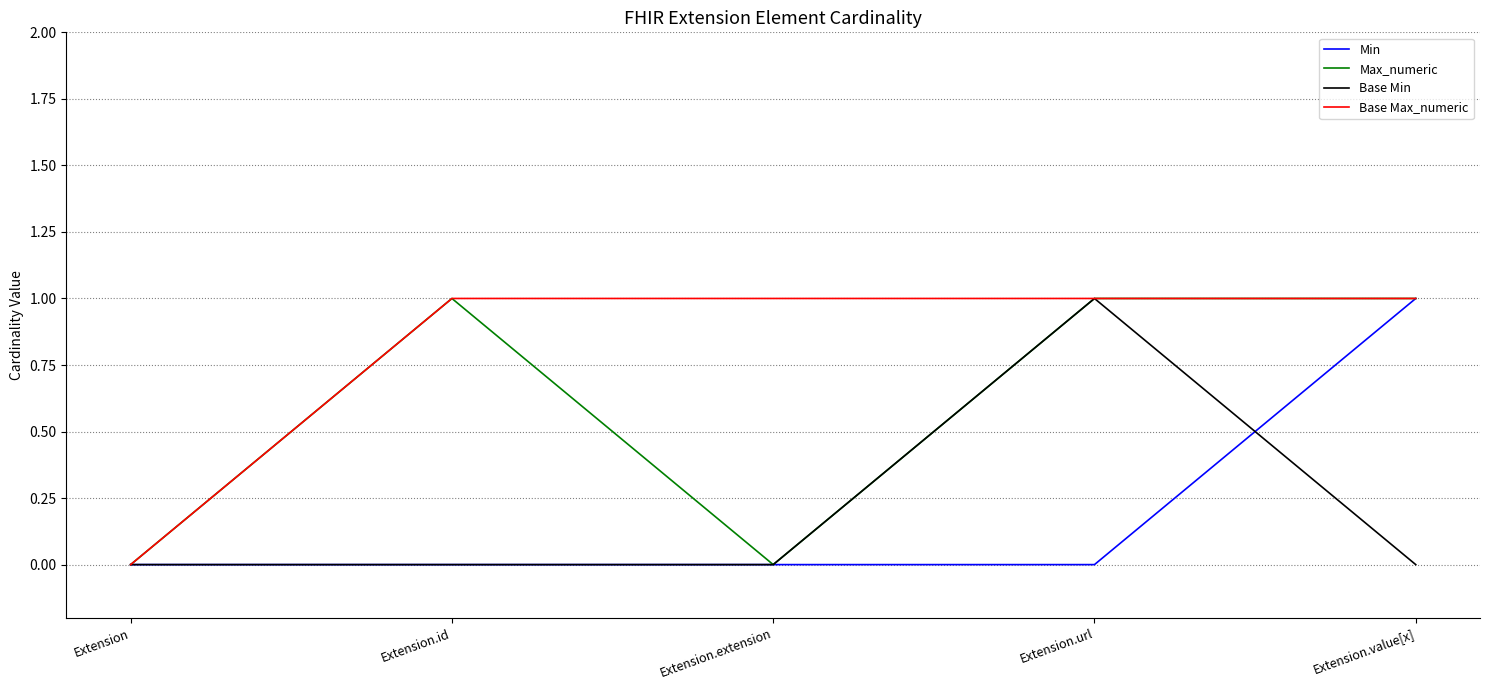

Which series has the largest total across all categories?

Base Max_numeric